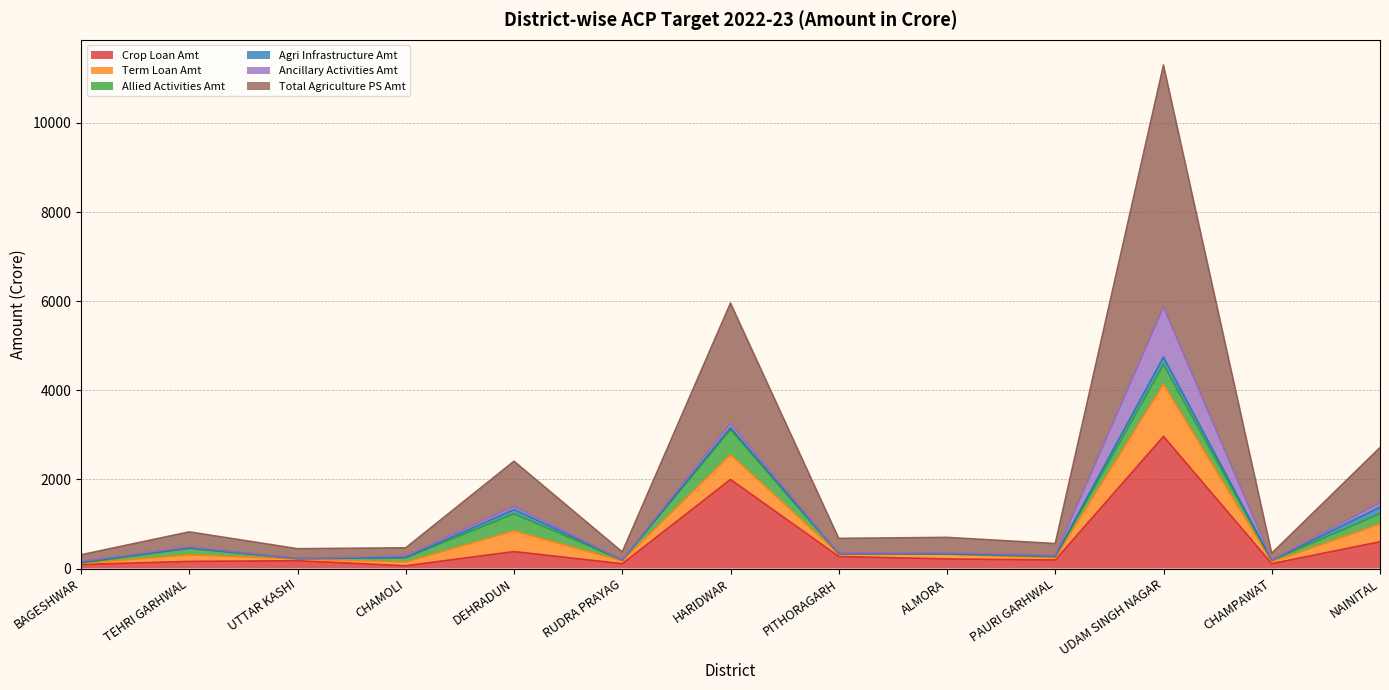

At which label is Crop Loan Amt closest to 1514?

HARIDWAR